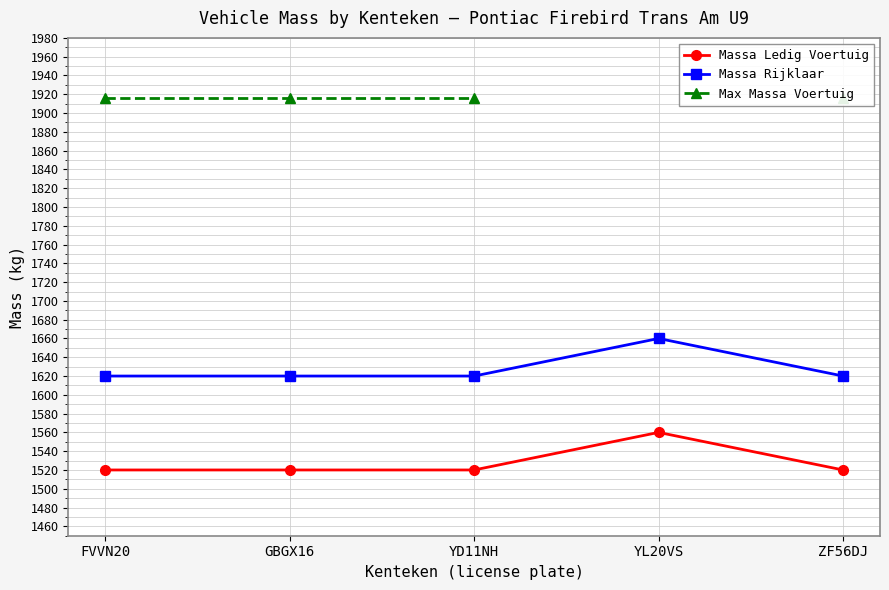

What position from the left is GBGX16?

2